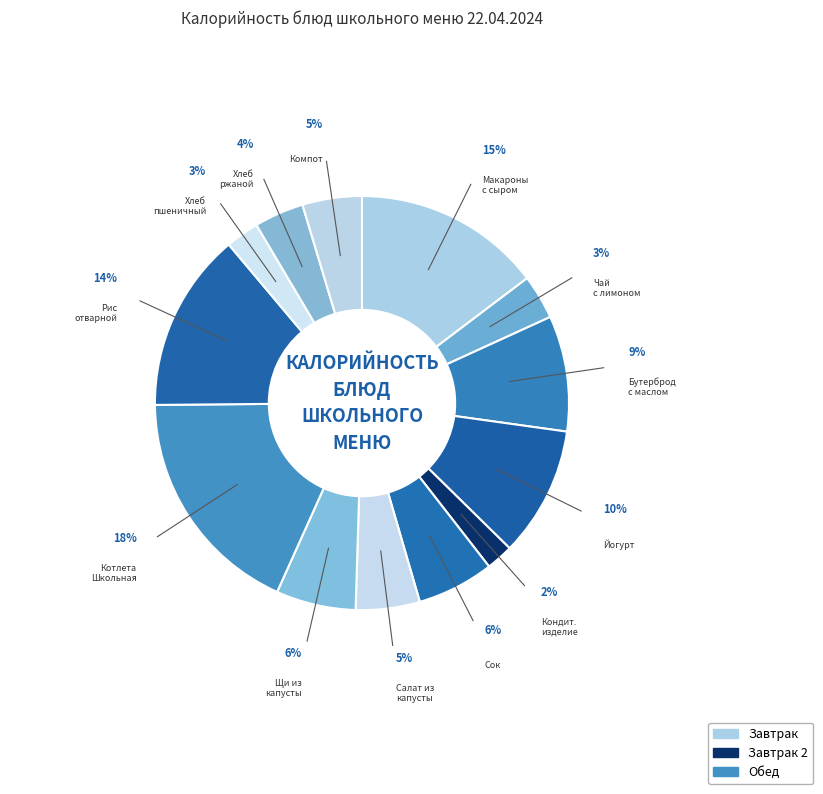

Which category has the smallest portion of the pie?

Кондитерское изделие